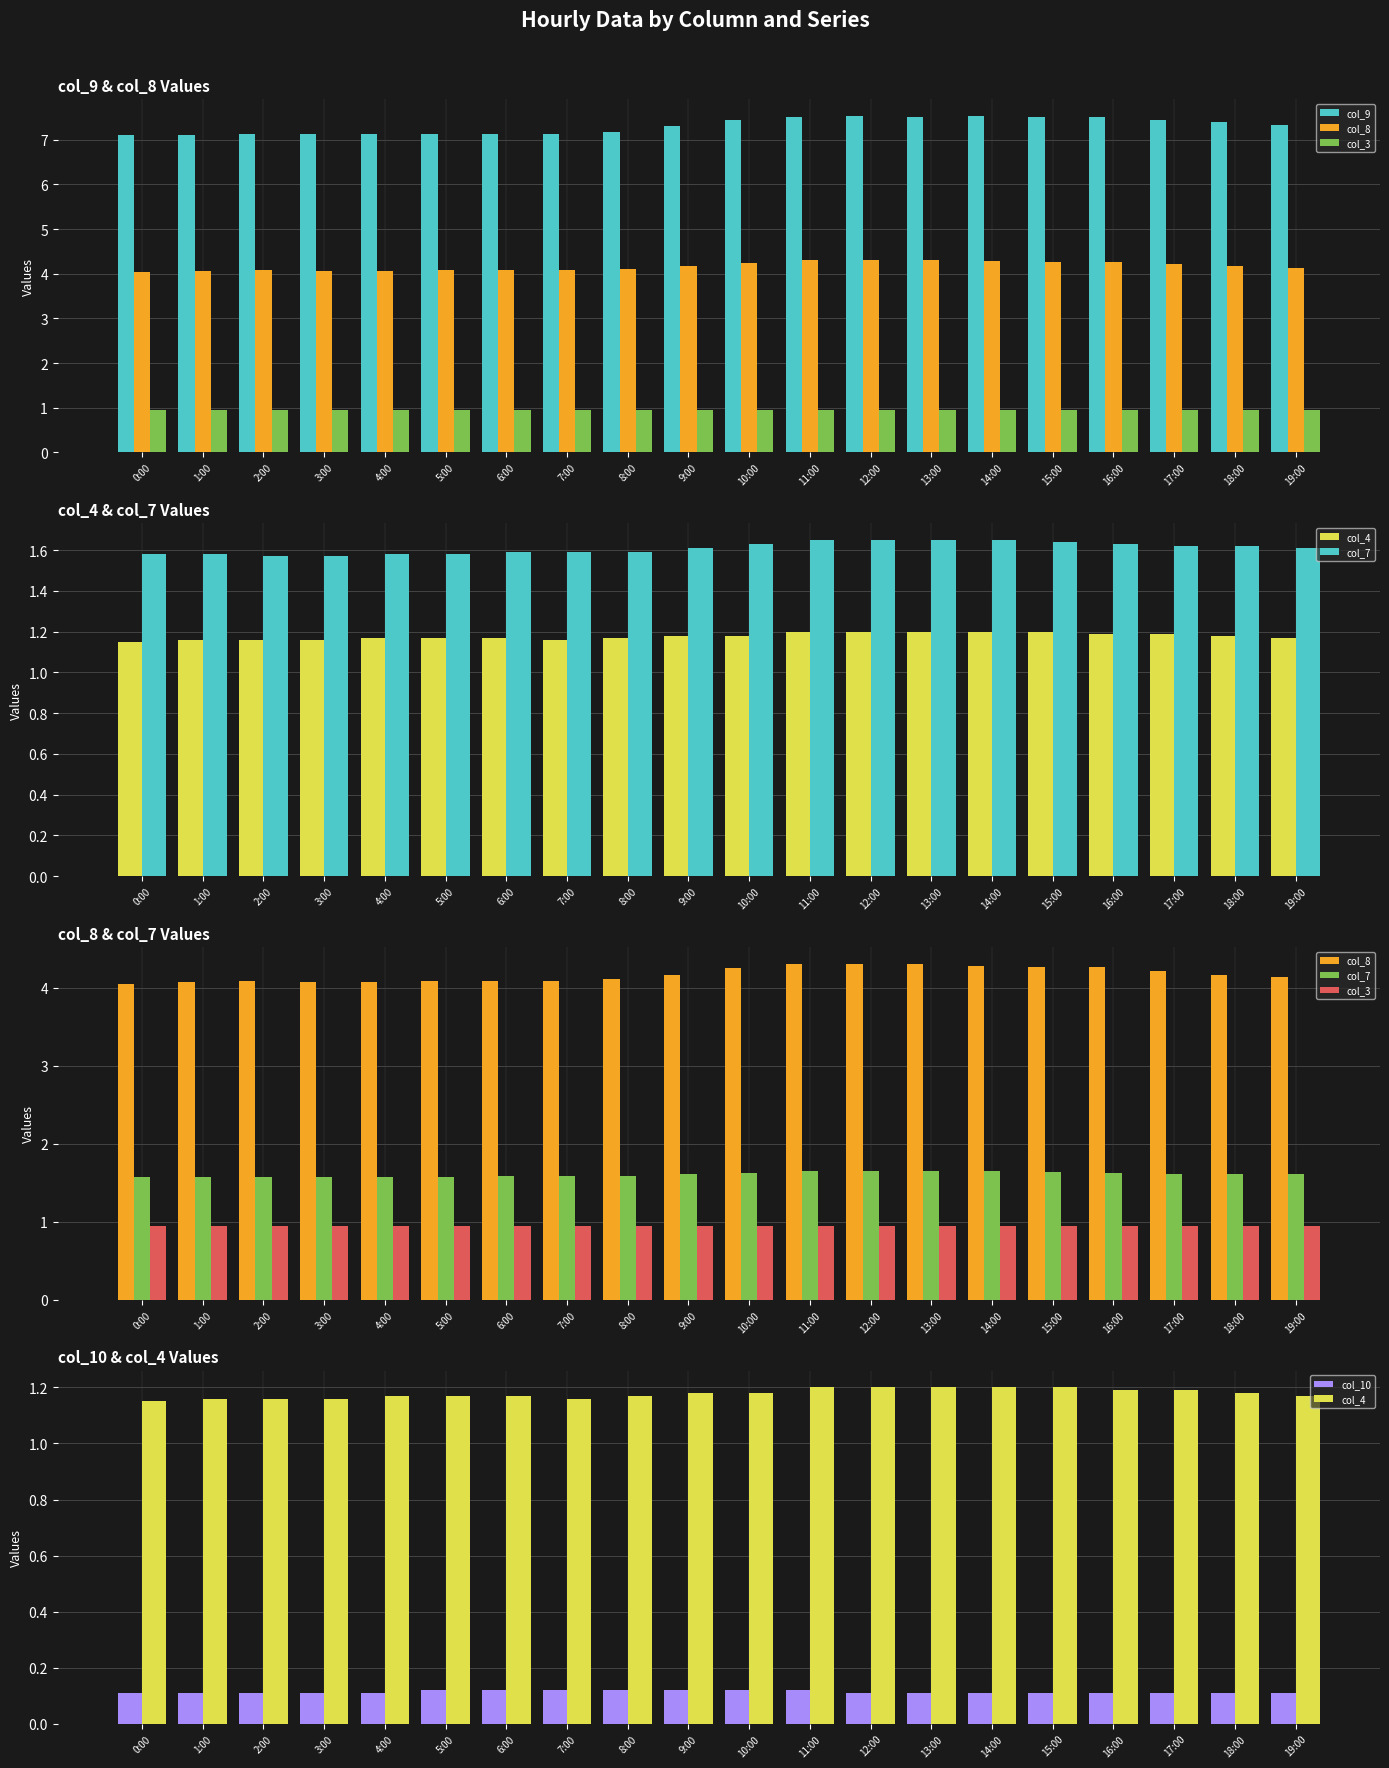

Which series changed the most between 7:00 and 11:00?

col_9